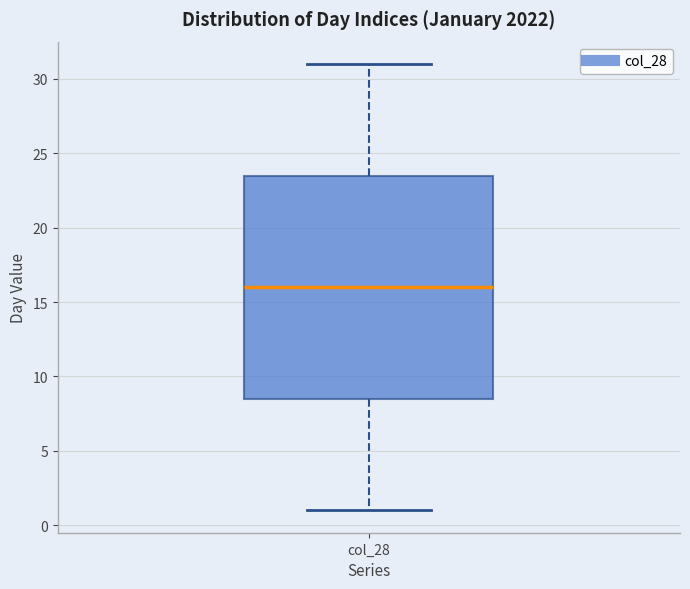

Where is the upper edge of the box for col_28 on the y-axis? The values are not printed on the chart, so give them approximately, as read against the axis.

23.5